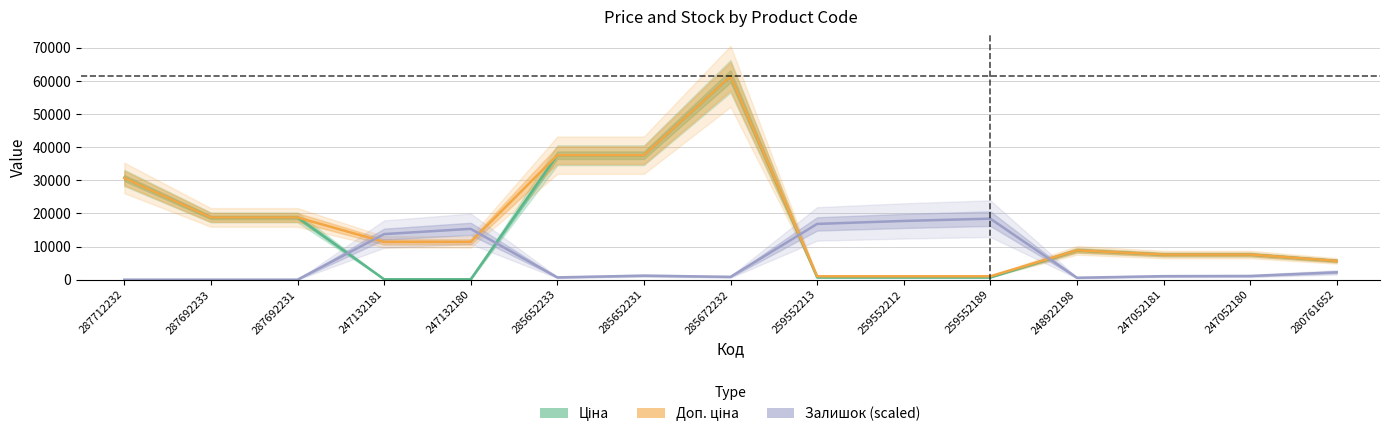

At 285672232, list the series in order from largest to smallest.

Ціна, Доп. ціна, Залишок (scaled)